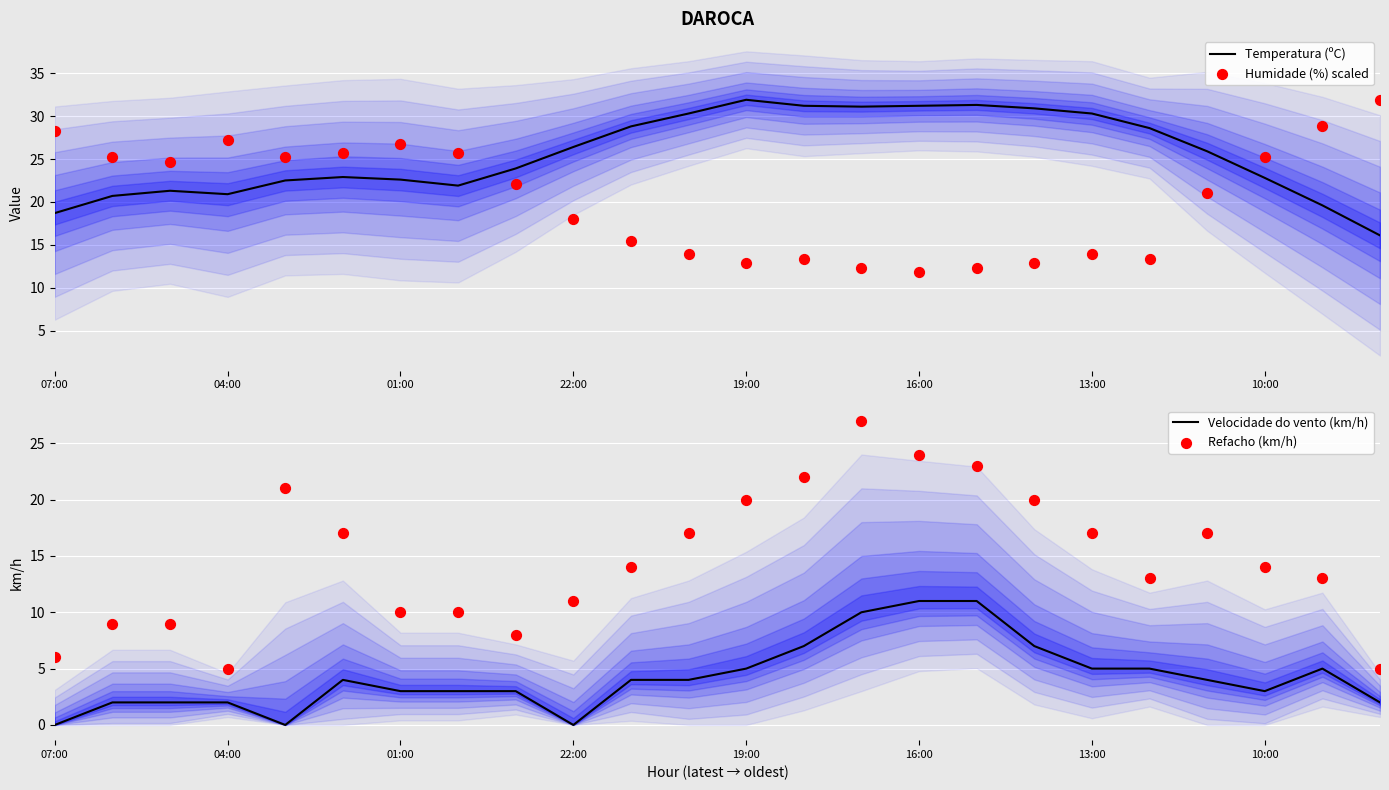

What is the total value across all series at 10?

62.2